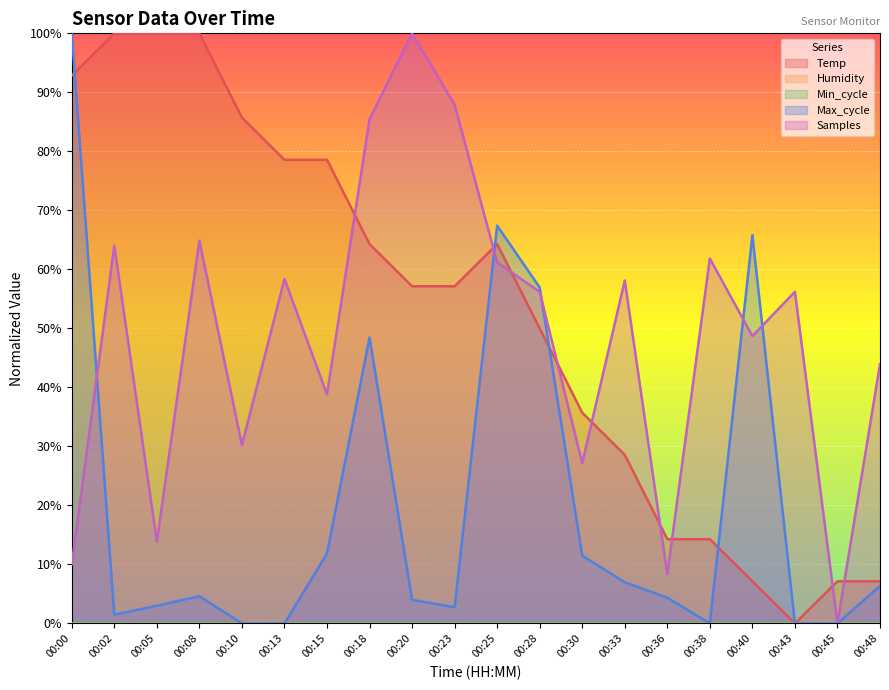

Reading left to right, transcribe all the data shown in this chart.

Temp: 92.9	100.0	100.0	100.0	85.7	78.6	78.6	64.3	57.1	57.1	64.3	50.0	35.7	28.6	14.3	14.3	7.1	0.0	7.1	7.1
Max_cycle: 100.0	1.5	3.0	4.6	0.0	0.0	11.9	48.4	4.0	2.7	67.4	56.9	11.5	7.0	4.4	0.0	65.8	0.0	0.0	6.4
Samples: 10.0	64.0	13.9	64.9	30.2	58.4	38.8	85.5	100.0	87.9	61.2	56.2	27.2	58.1	8.3	61.8	48.7	56.2	0.0	43.9